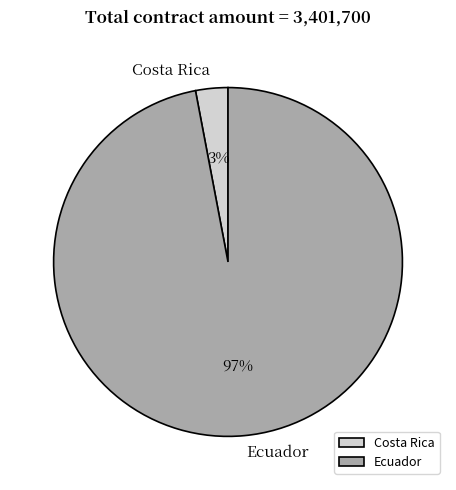

How many slices are in this pie chart?

2